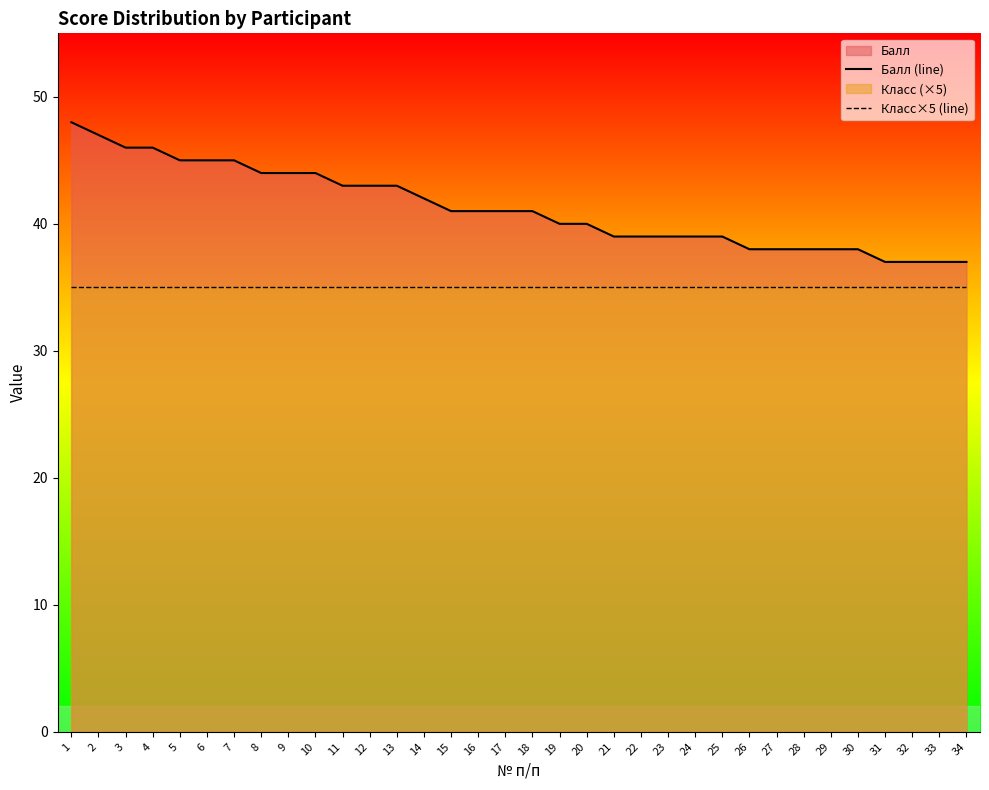

How many data points in Балл (line) are above 41?

14